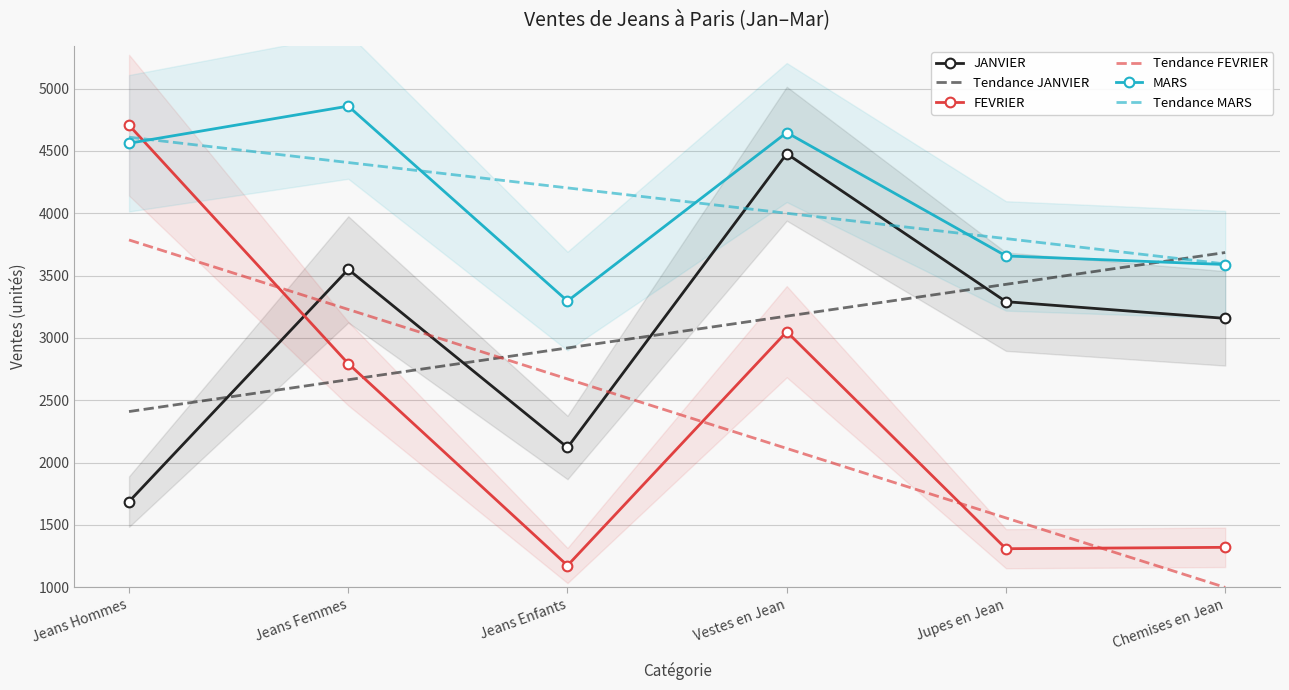

What position from the left is Jeans Hommes?

1